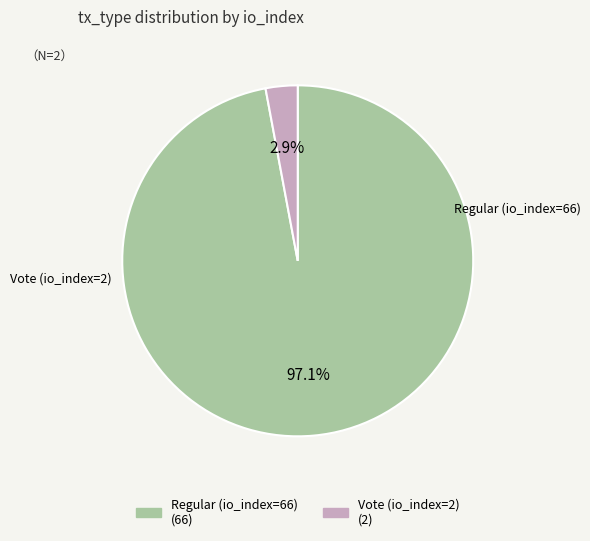

To the nearest percent, what is the combined percentage of Regular (io_index=66) and Vote (io_index=2)?

100%